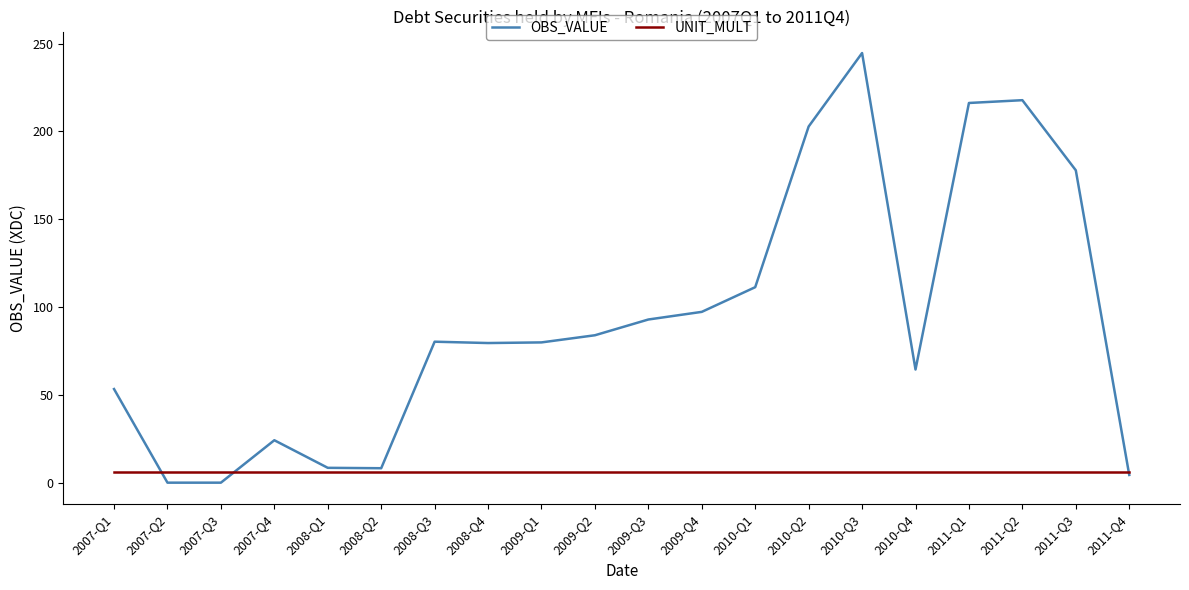

What position from the left is 2011-Q1?

17